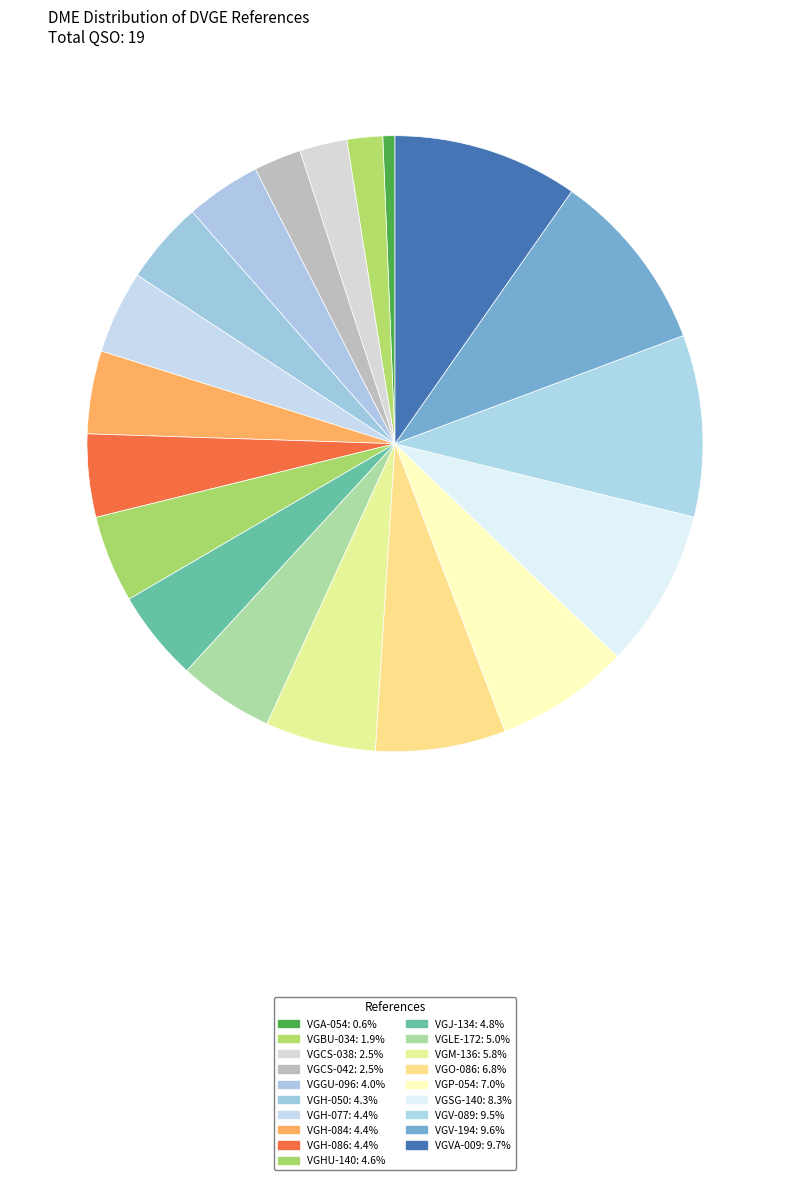

How many slices are in this pie chart?

19